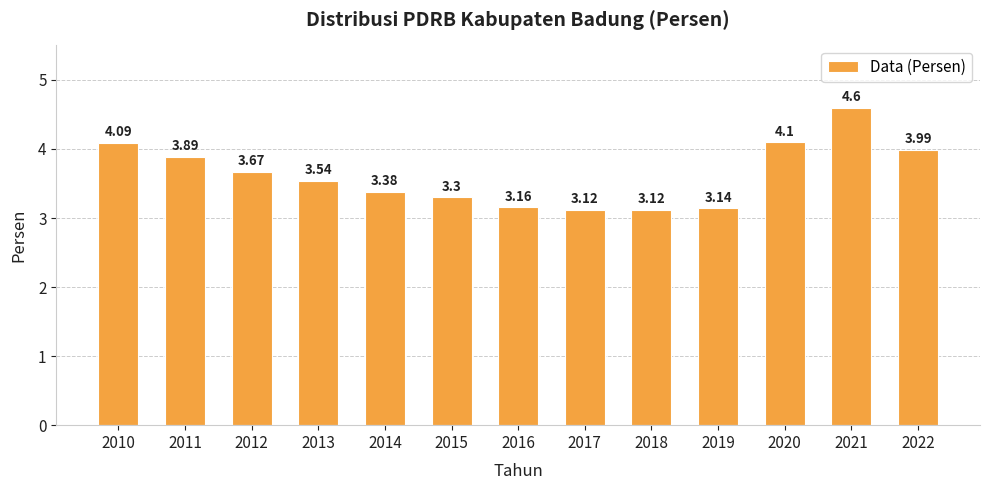

How many series are shown in this chart?

1